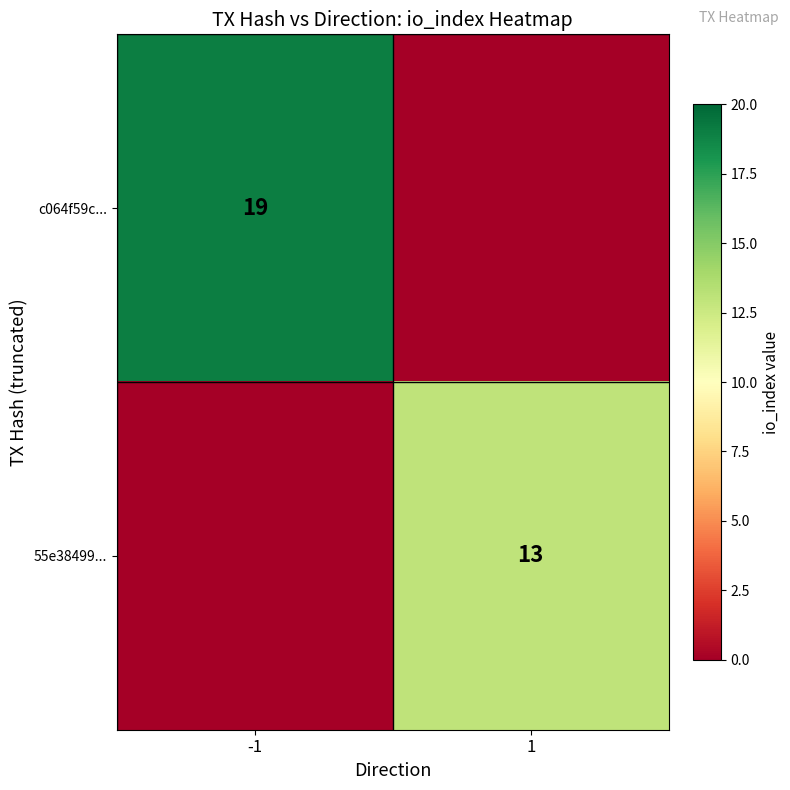

Is the value of 55e38499... at 1 greater than the value of c064f59c... at -1?

No